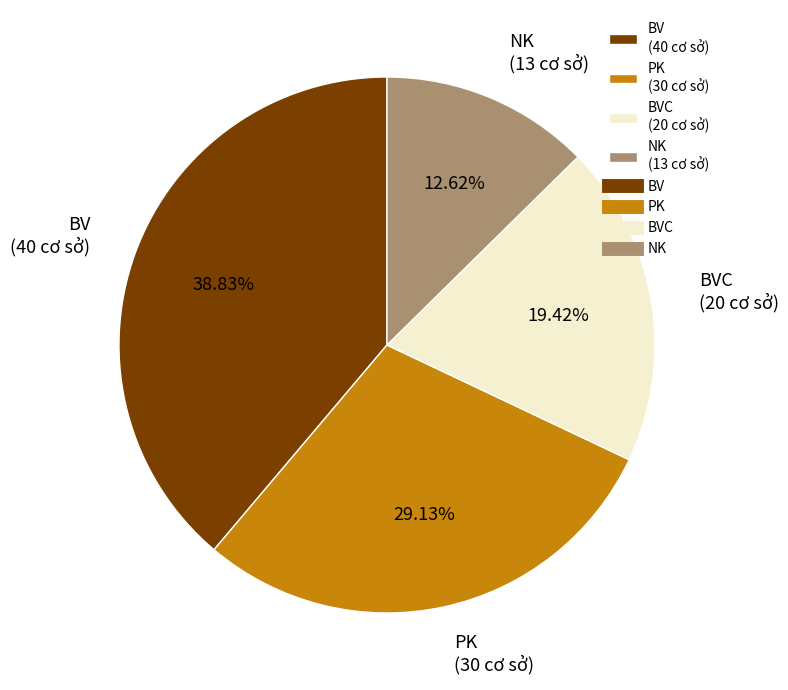

How many segments does this pie chart have?

4